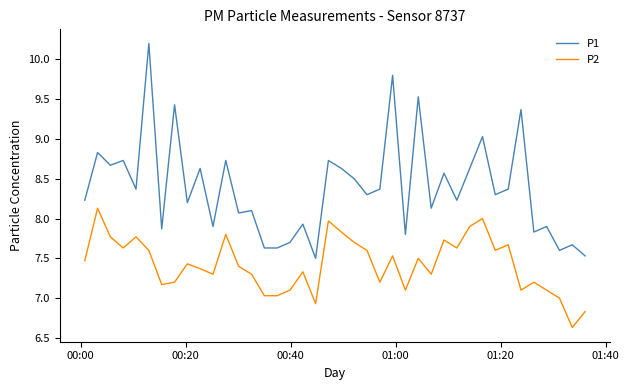

True or false: P2 and P1 intersect in this chart.

False